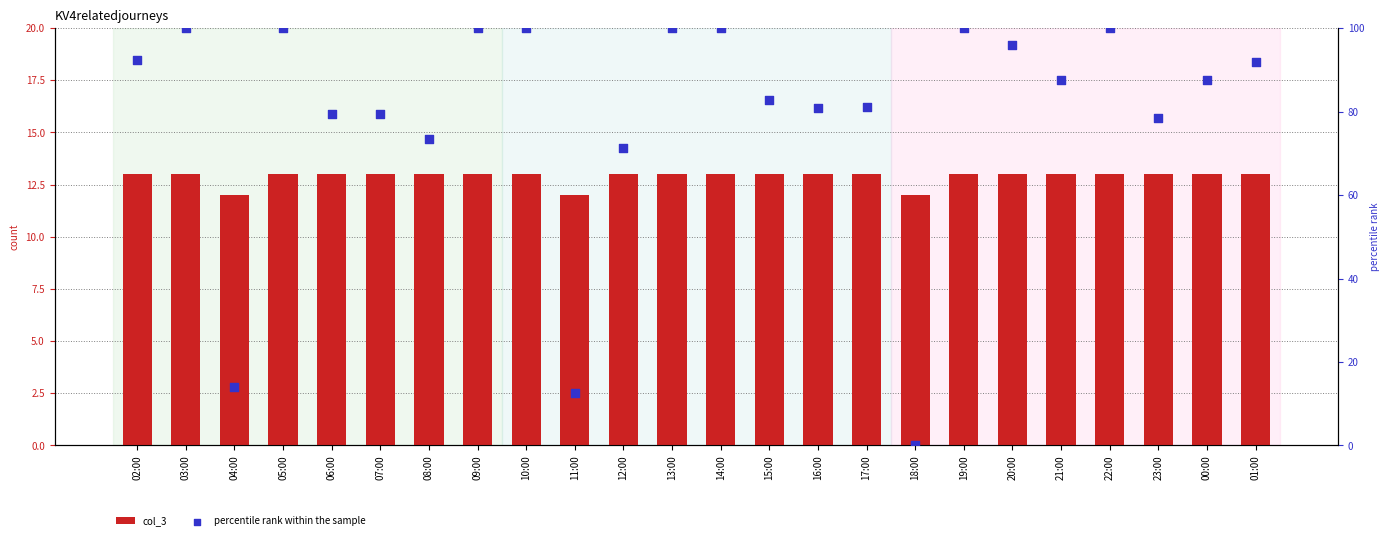

What is the total value across all series at 16:00?

93.9